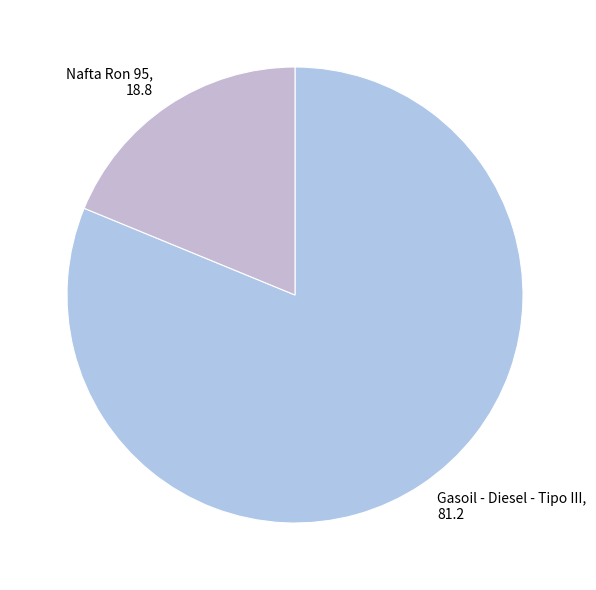

Rank the categories by value from lowest to highest.

Nafta Ron 95, Gasoil - Diesel - Tipo III